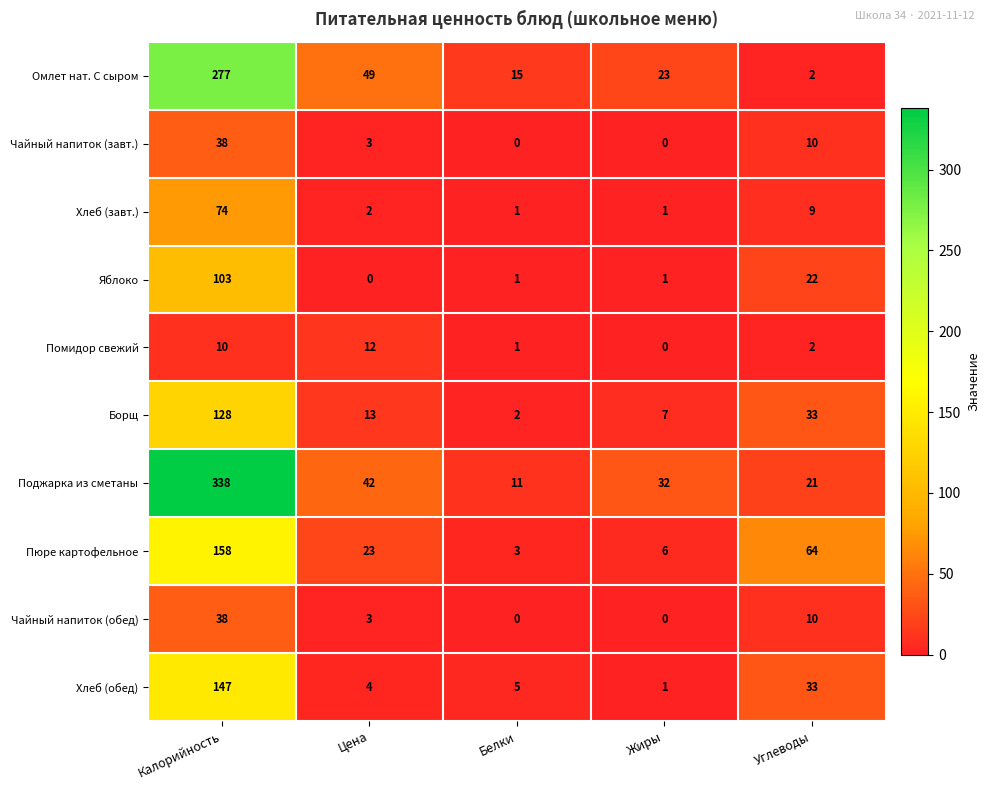

Which series has the largest total across all categories?

Поджарка из сметаны